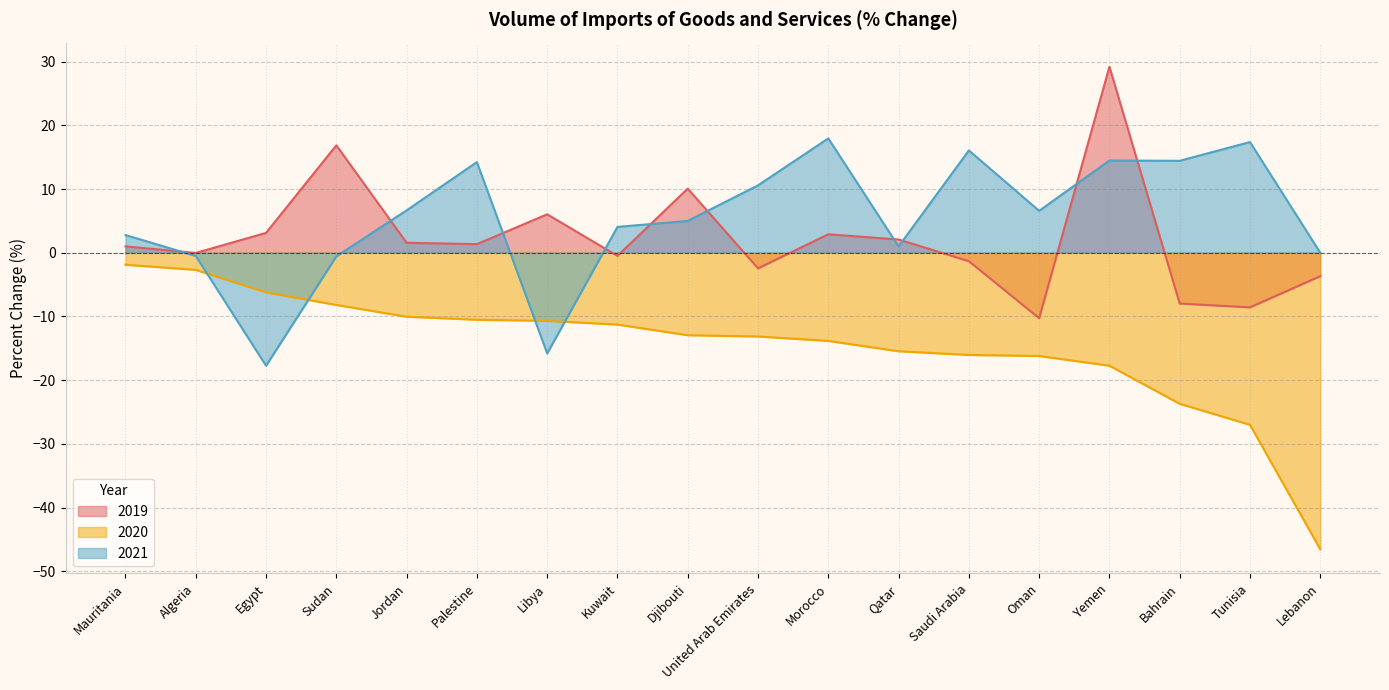

How many positive values does the 2019 series have?

10